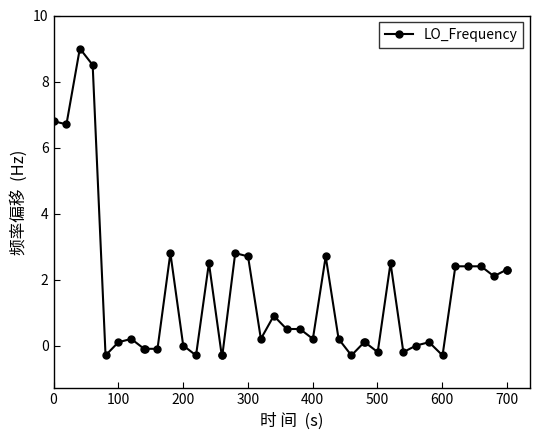

What is the value of the 14th point from the left?

2.5